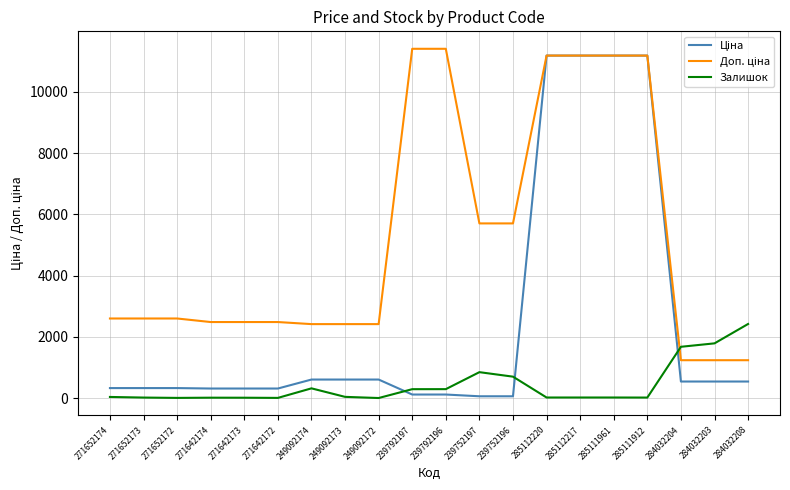

What is the greatest value displayed?

11410.0